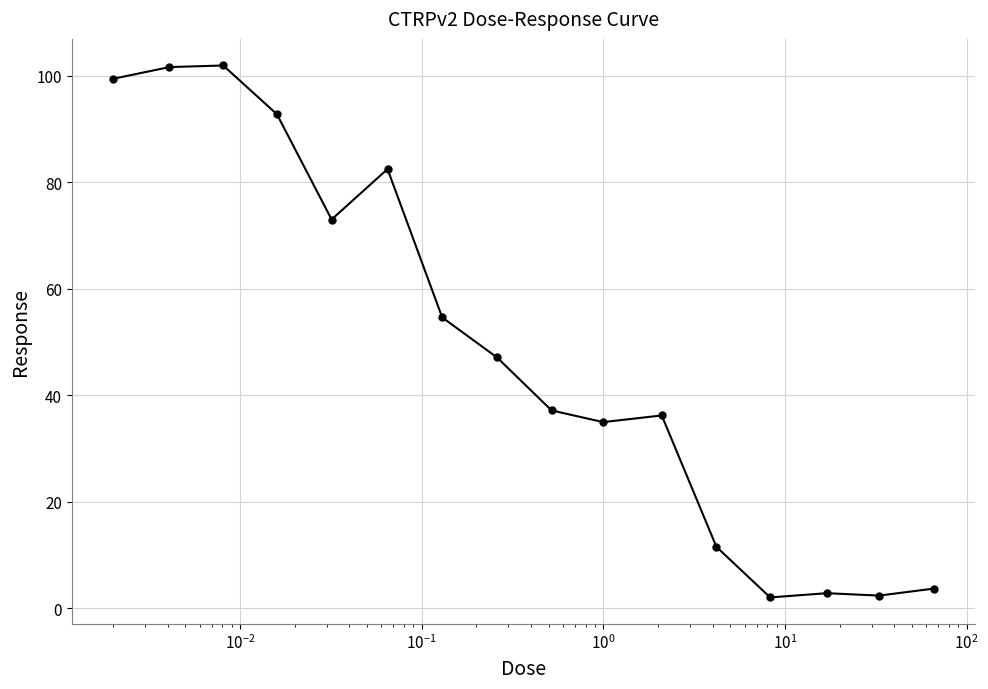

What is the smallest value displayed?

2.0